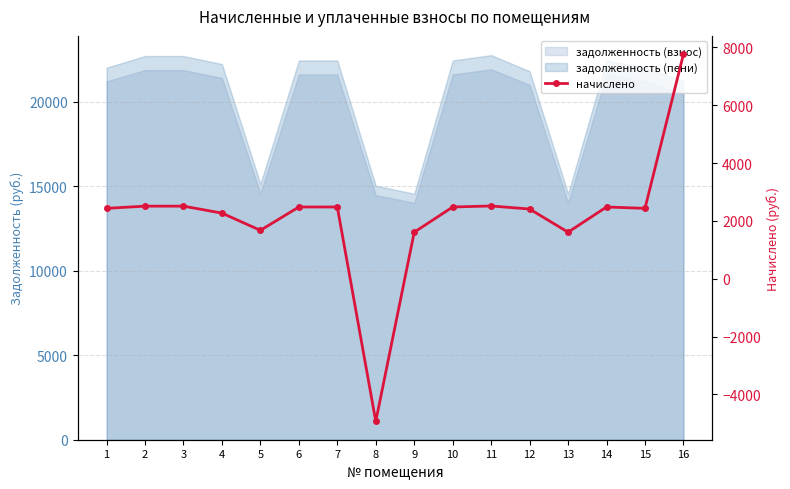

Where is the data nearest to the value 1415?

9